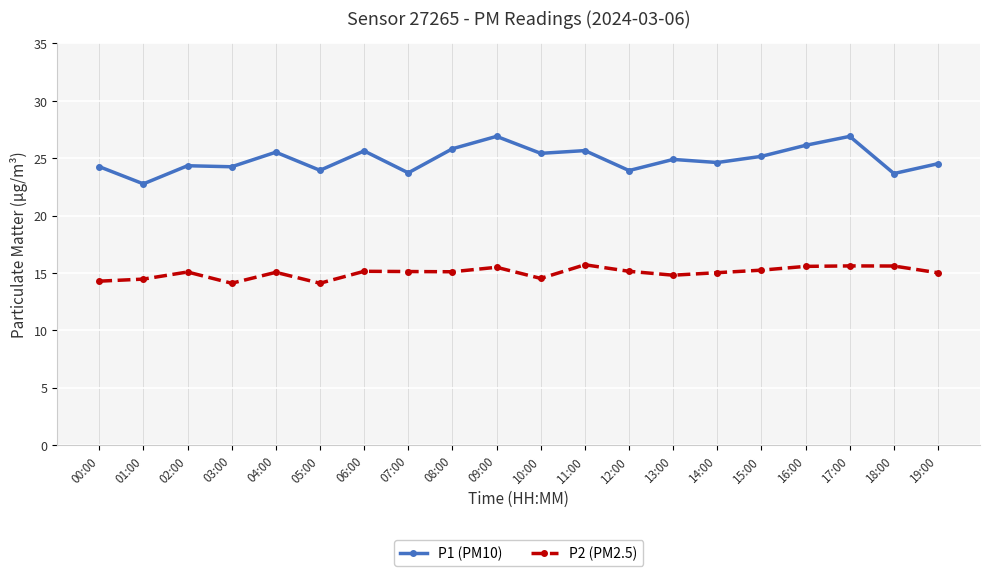

What is the label of the 14th point from the right?

06:00